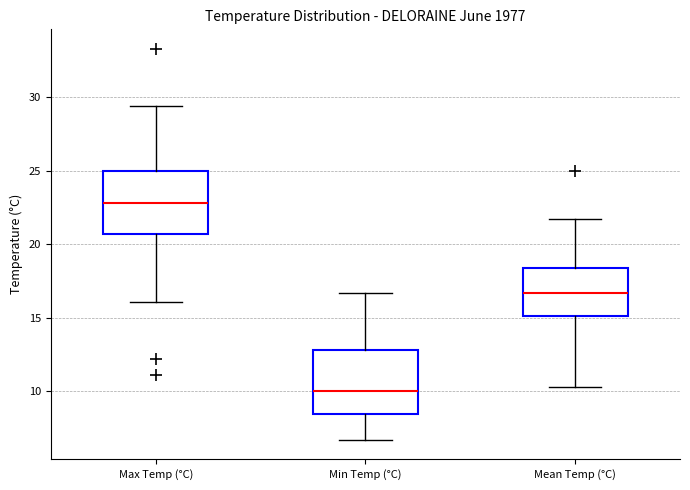

Reading left to right, transcribe this box plot: for each box, give where its median line is, the range the box spans, and where its two whiskers end, as read against the y-axis. The values are not printed on the chart, so give them approximately, as read against the axis.

Max Temp (°C): median 23.0, box 20.5 to 25.0, whiskers 16.0 to 29.5
Min Temp (°C): median 10.0, box 8.5 to 13.0, whiskers 6.5 to 16.5
Mean Temp (°C): median 16.5, box 15.0 to 18.5, whiskers 10.5 to 21.5